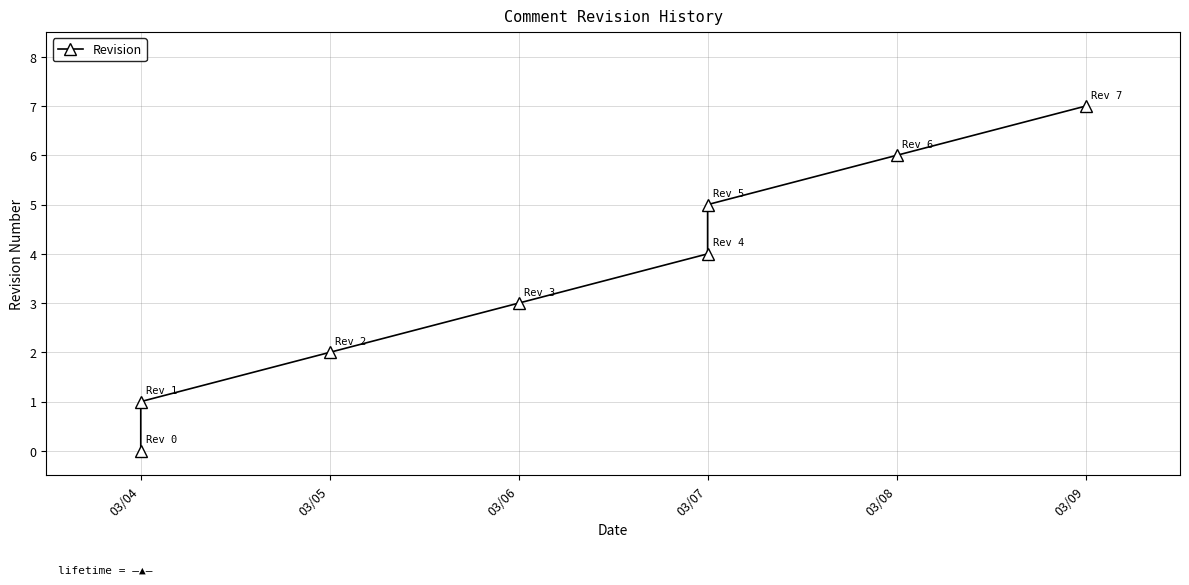

True or false: the data has more than 1 interior local peaks.

False